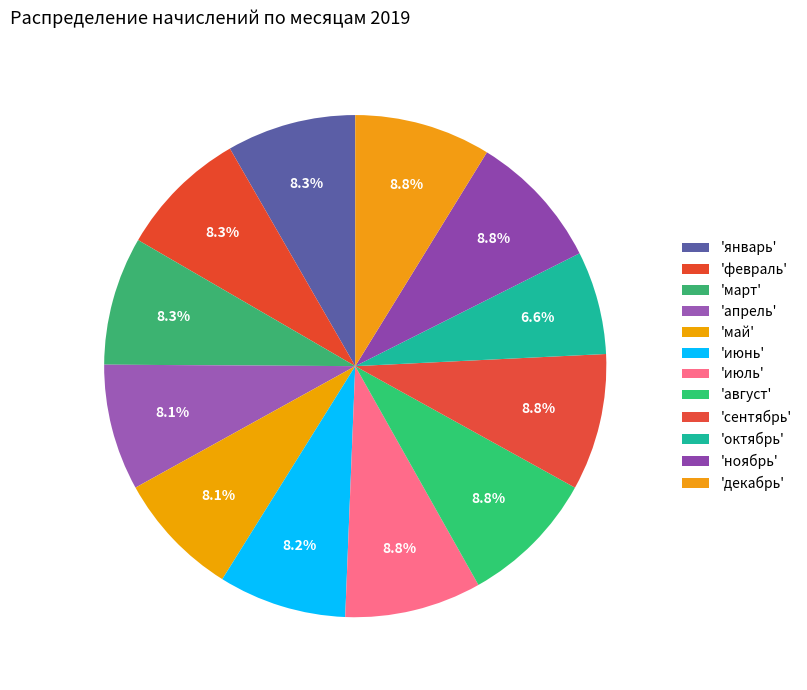

Count the number of slices in the pie.

12